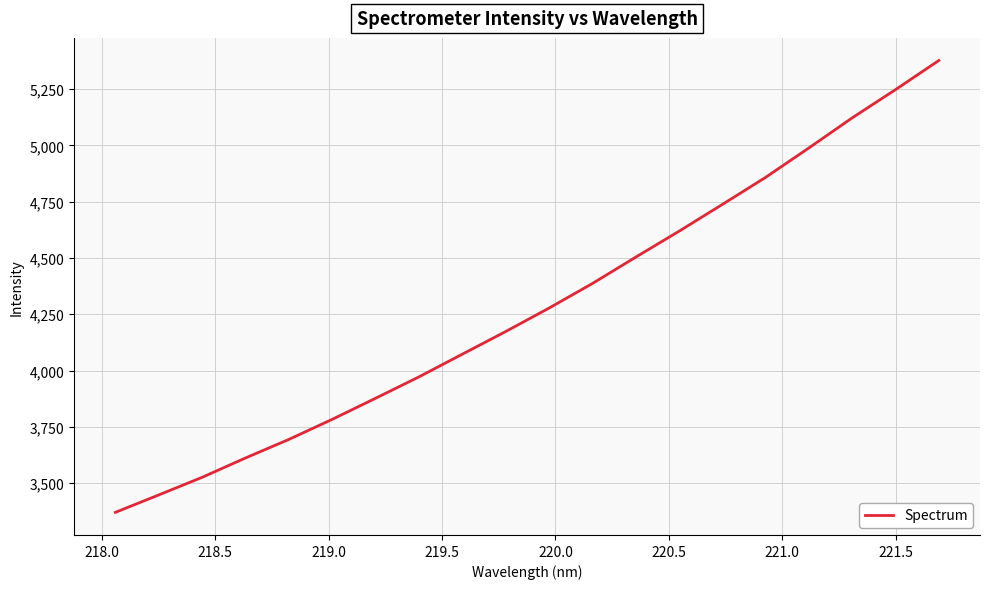

What is the sum of all values?

85646.1